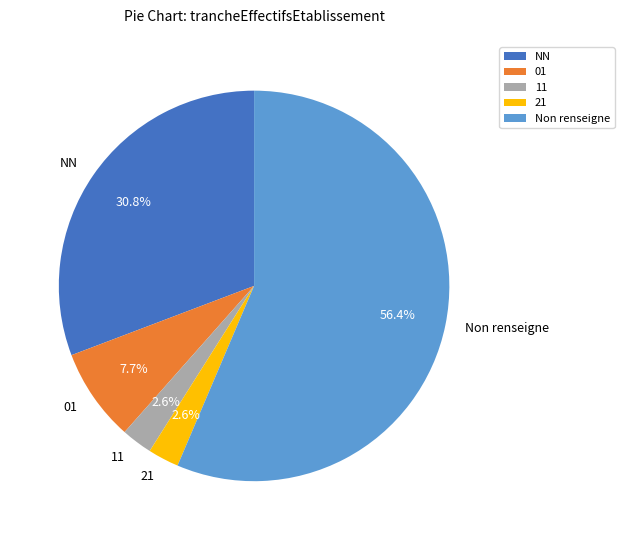

Is the sum of NN and 01 greater than half?

No